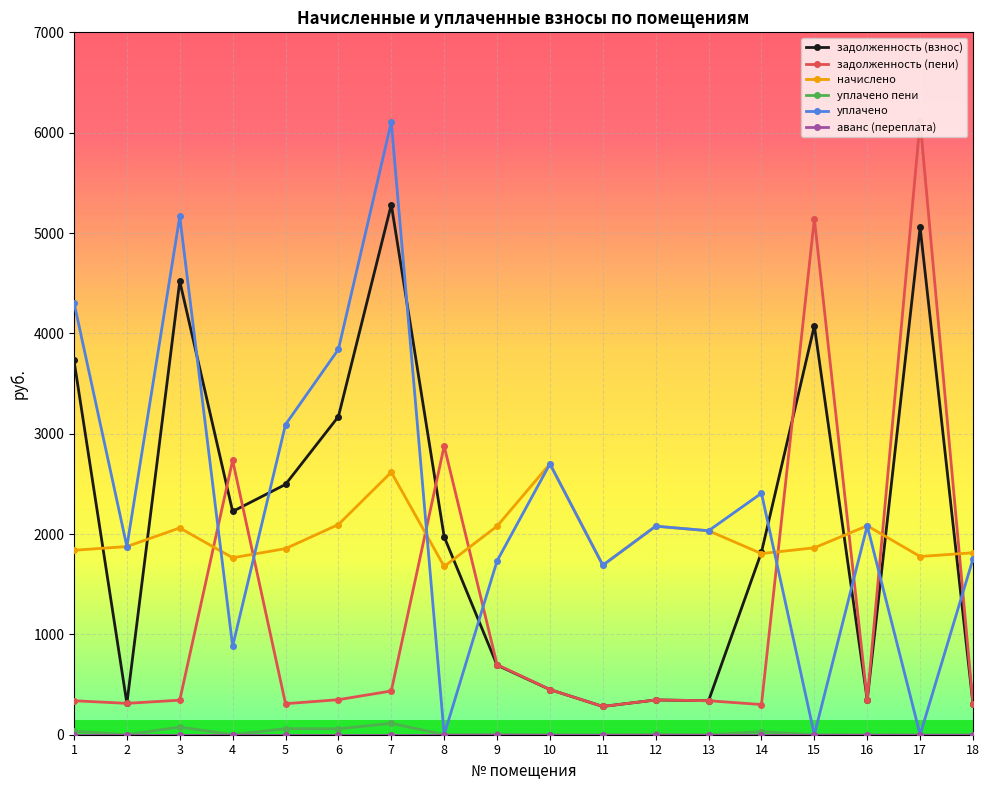

Where do уплачено and задолженность (пени) first cross each other?

3 and 4